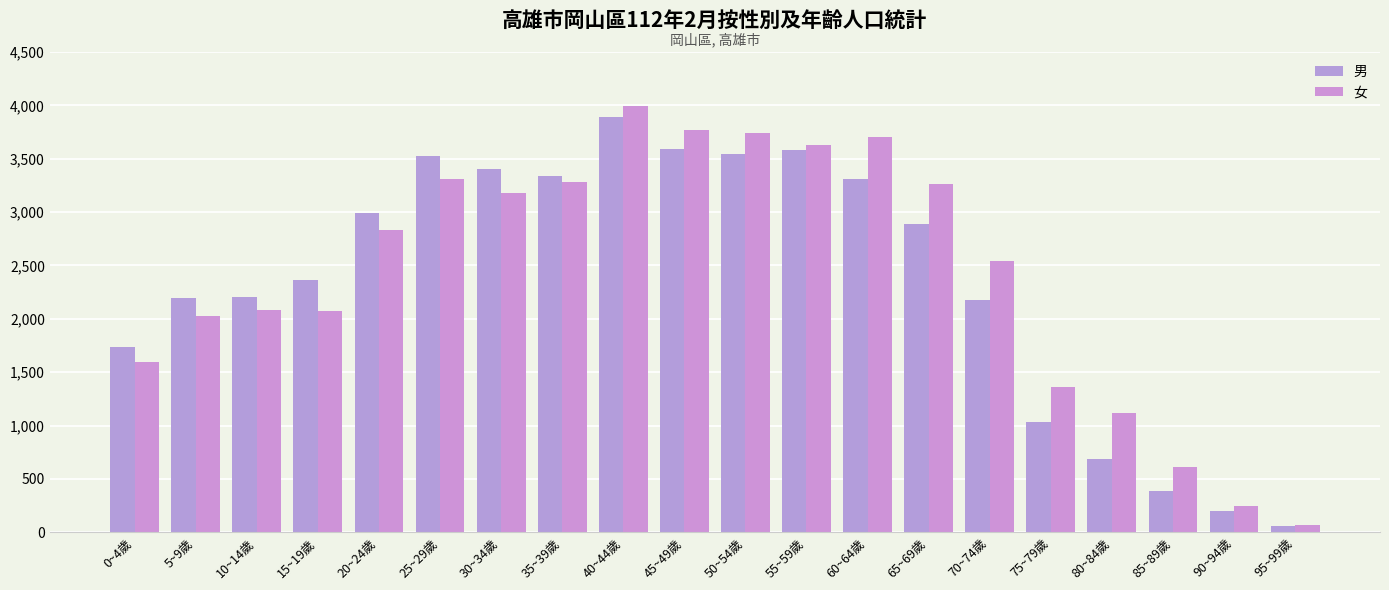

Is it true that 女 equals 2009 at 80~84歲?

False